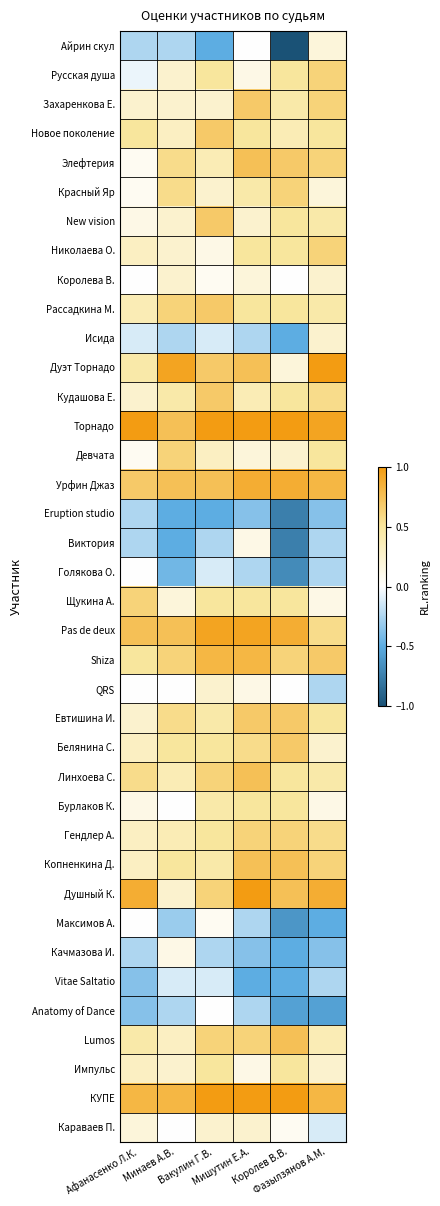

How many distinct data groups are displayed?

38